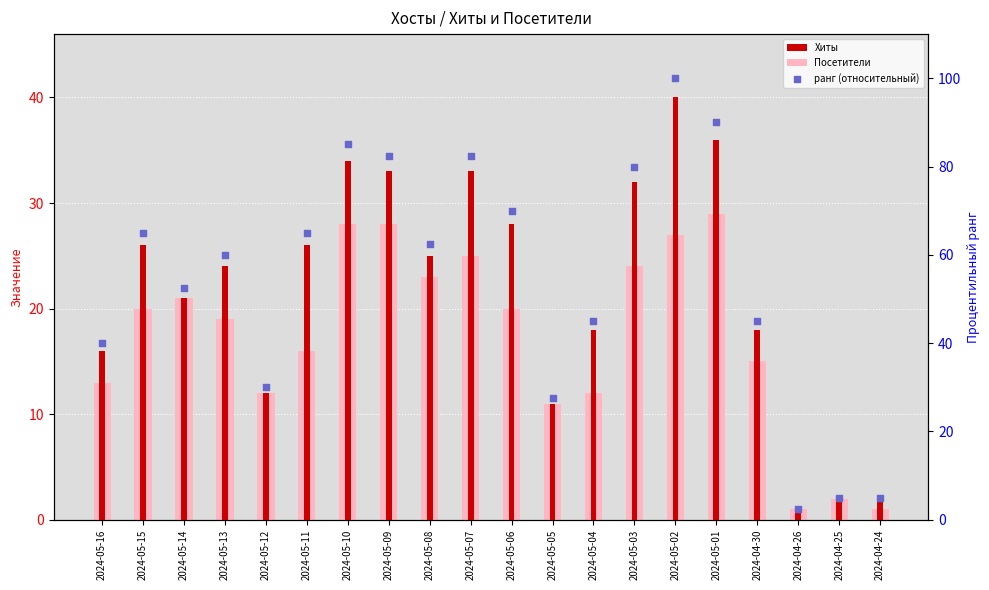

Which series contains the lowest Y value?

Хиты